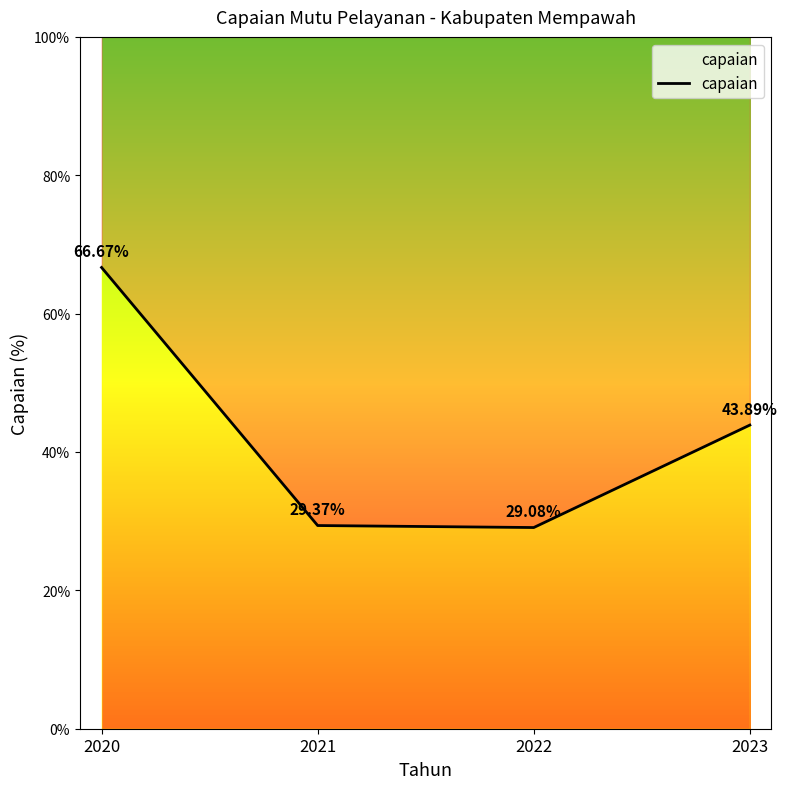

At which category does the chart reach its peak across all series?

2020